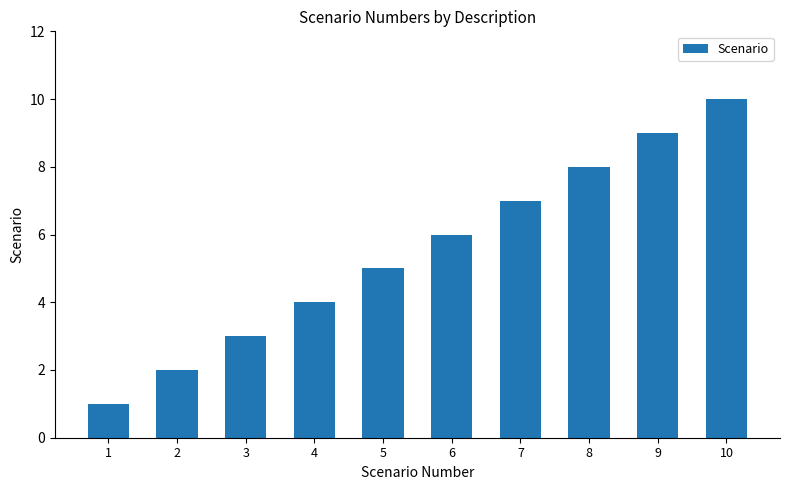

What is the change in value from 4 to 5?

+1